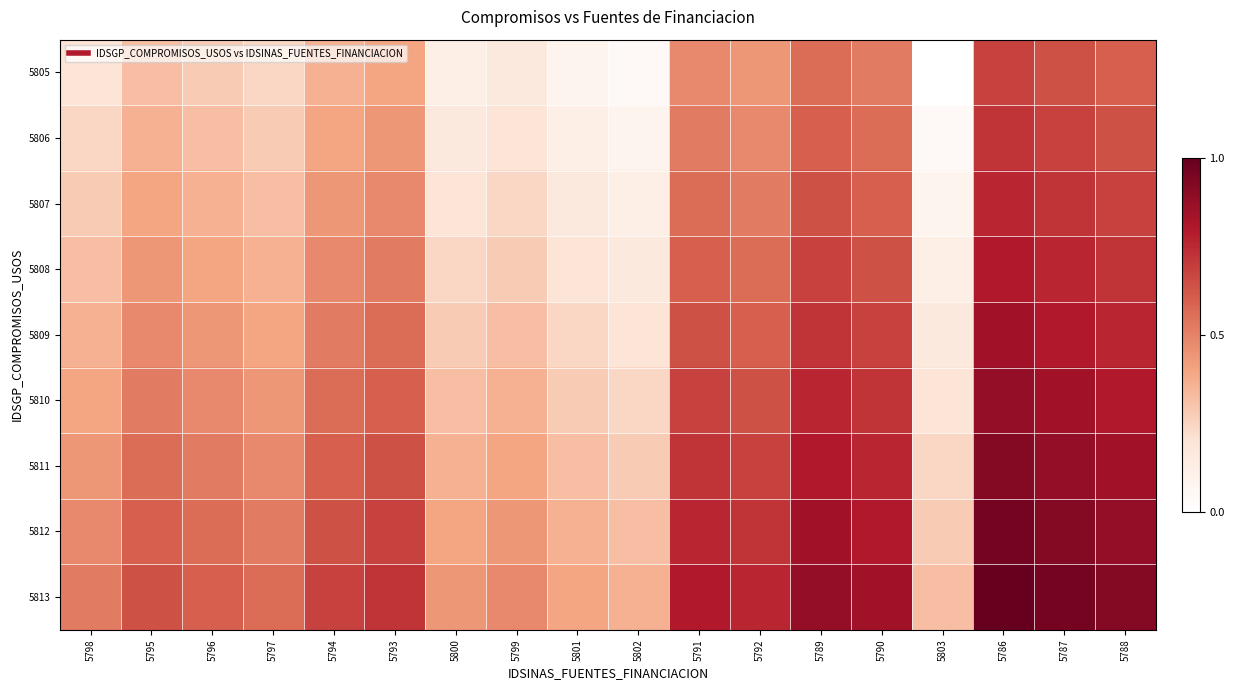

Reading left to right, extract all data points from this chart.

5805: 5798=0.2	5795=0.3	5796=0.3	5797=0.2	5794=0.4	5793=0.4	5800=0.1	5799=0.2	5801=0.1	5802=0.0	5791=0.5	5792=0.4	5789=0.6	5790=0.5	5803=0.0	5786=0.7	5787=0.6	5788=0.6
5806: 5798=0.2	5795=0.4	5796=0.3	5797=0.3	5794=0.4	5793=0.4	5800=0.2	5799=0.2	5801=0.1	5802=0.1	5791=0.5	5792=0.5	5789=0.6	5790=0.6	5803=0.0	5786=0.7	5787=0.7	5788=0.6
5807: 5798=0.3	5795=0.4	5796=0.4	5797=0.3	5794=0.4	5793=0.5	5800=0.2	5799=0.2	5801=0.2	5802=0.1	5791=0.6	5792=0.5	5789=0.6	5790=0.6	5803=0.1	5786=0.8	5787=0.7	5788=0.7
5808: 5798=0.3	5795=0.4	5796=0.4	5797=0.4	5794=0.5	5793=0.5	5800=0.2	5799=0.3	5801=0.2	5802=0.2	5791=0.6	5792=0.6	5789=0.7	5790=0.6	5803=0.1	5786=0.8	5787=0.8	5788=0.7
5809: 5798=0.4	5795=0.5	5796=0.4	5797=0.4	5794=0.5	5793=0.6	5800=0.3	5799=0.3	5801=0.2	5802=0.2	5791=0.6	5792=0.6	5789=0.7	5790=0.7	5803=0.2	5786=0.8	5787=0.8	5788=0.8
5810: 5798=0.4	5795=0.5	5796=0.5	5797=0.4	5794=0.6	5793=0.6	5800=0.3	5799=0.4	5801=0.3	5802=0.2	5791=0.7	5792=0.6	5789=0.8	5790=0.7	5803=0.2	5786=0.9	5787=0.8	5788=0.8
5811: 5798=0.4	5795=0.6	5796=0.5	5797=0.5	5794=0.6	5793=0.6	5800=0.4	5799=0.4	5801=0.3	5802=0.3	5791=0.7	5792=0.7	5789=0.8	5790=0.8	5803=0.2	5786=0.9	5787=0.9	5788=0.8
5812: 5798=0.5	5795=0.6	5796=0.6	5797=0.5	5794=0.6	5793=0.7	5800=0.4	5799=0.4	5801=0.4	5802=0.3	5791=0.8	5792=0.7	5789=0.8	5790=0.8	5803=0.3	5786=1.0	5787=0.9	5788=0.9
5813: 5798=0.5	5795=0.6	5796=0.6	5797=0.6	5794=0.7	5793=0.7	5800=0.4	5799=0.5	5801=0.4	5802=0.4	5791=0.8	5792=0.8	5789=0.9	5790=0.8	5803=0.3	5786=1.0	5787=1.0	5788=0.9